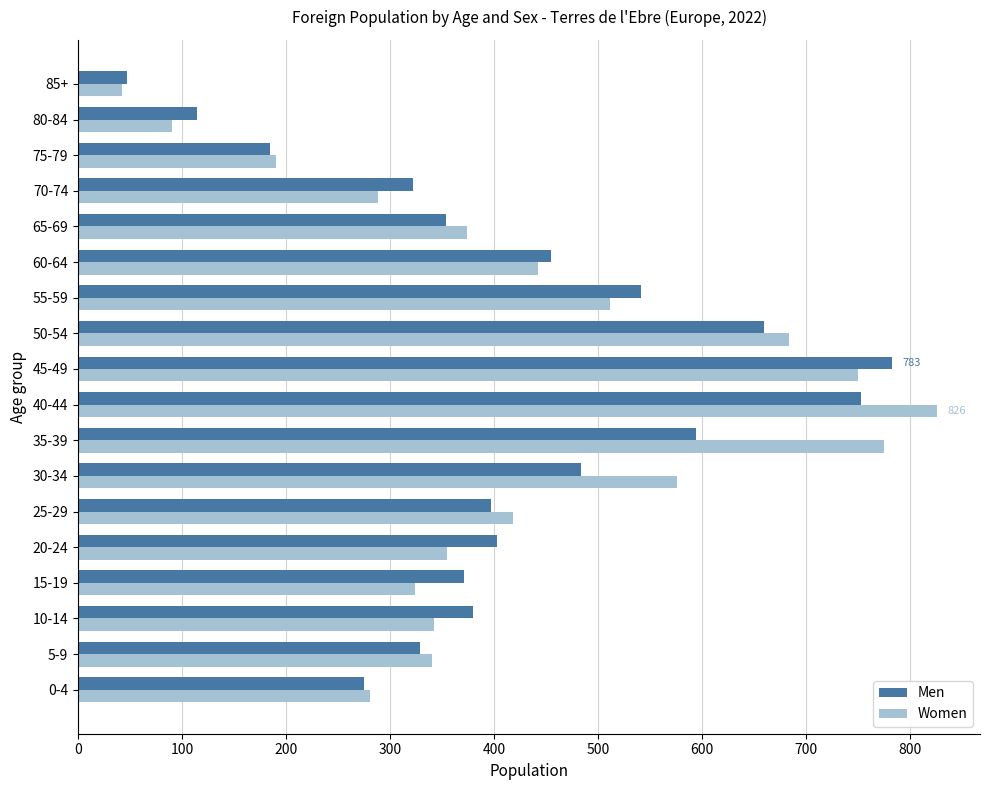

What is the total value across all series at 5-9?

669